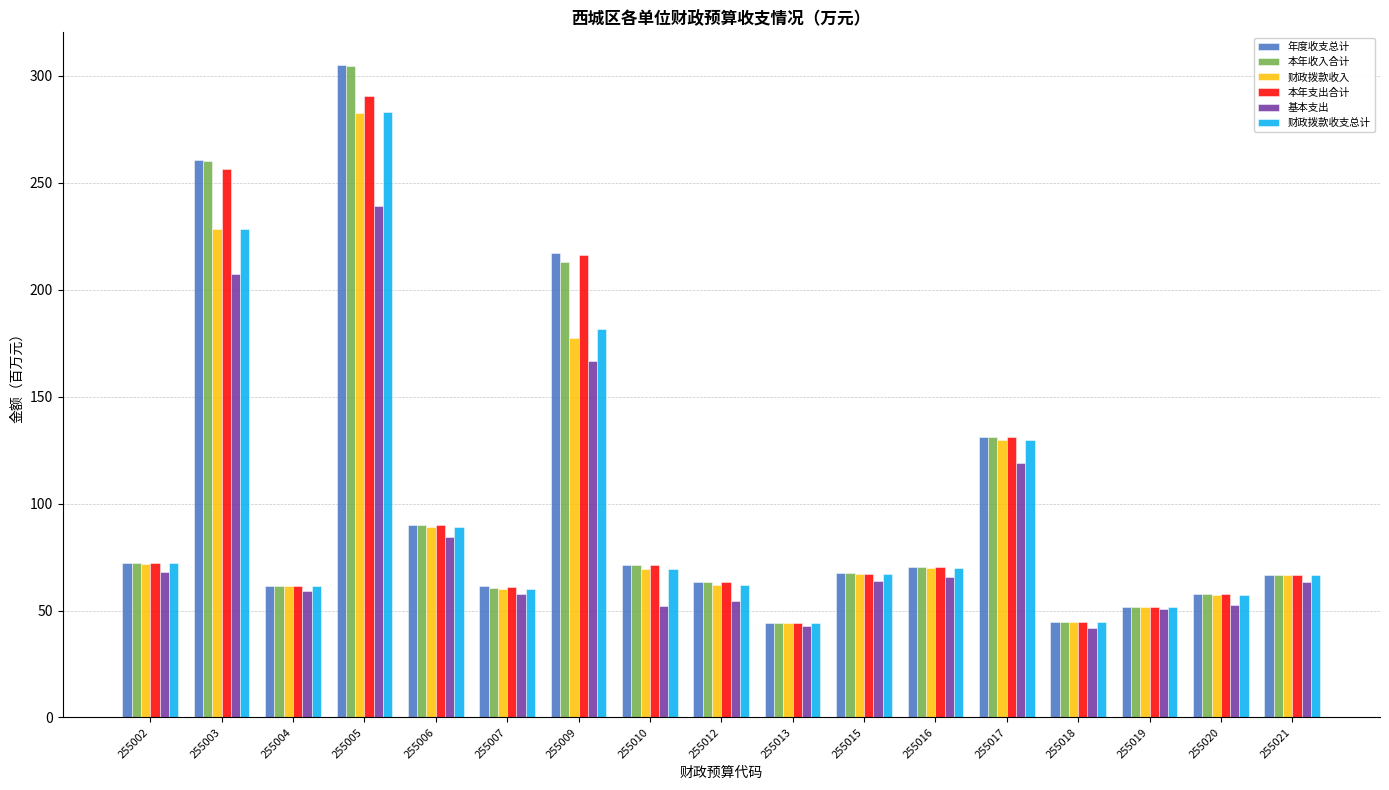

Which series has the largest range (max minus min)?

年度收支总计